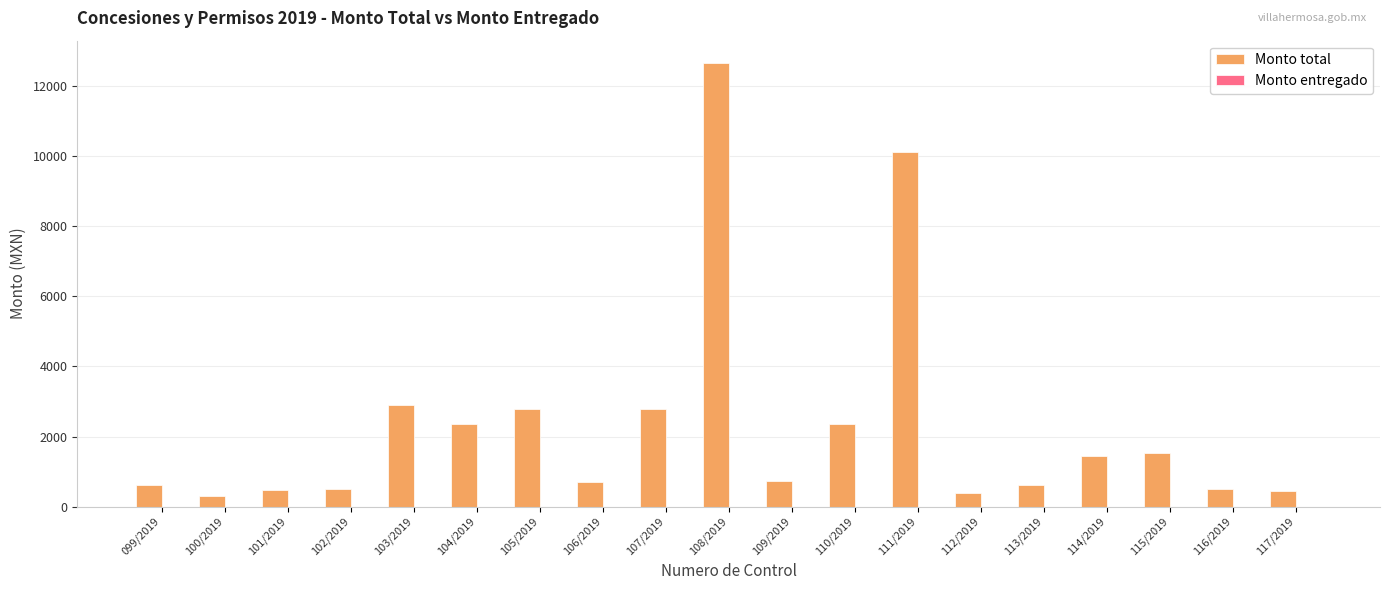

What is the label of the 16th bar from the right?

102/2019